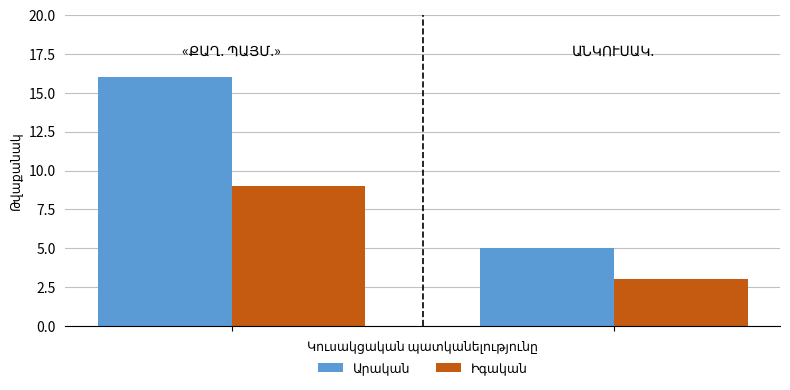

What is the greatest value displayed?

16